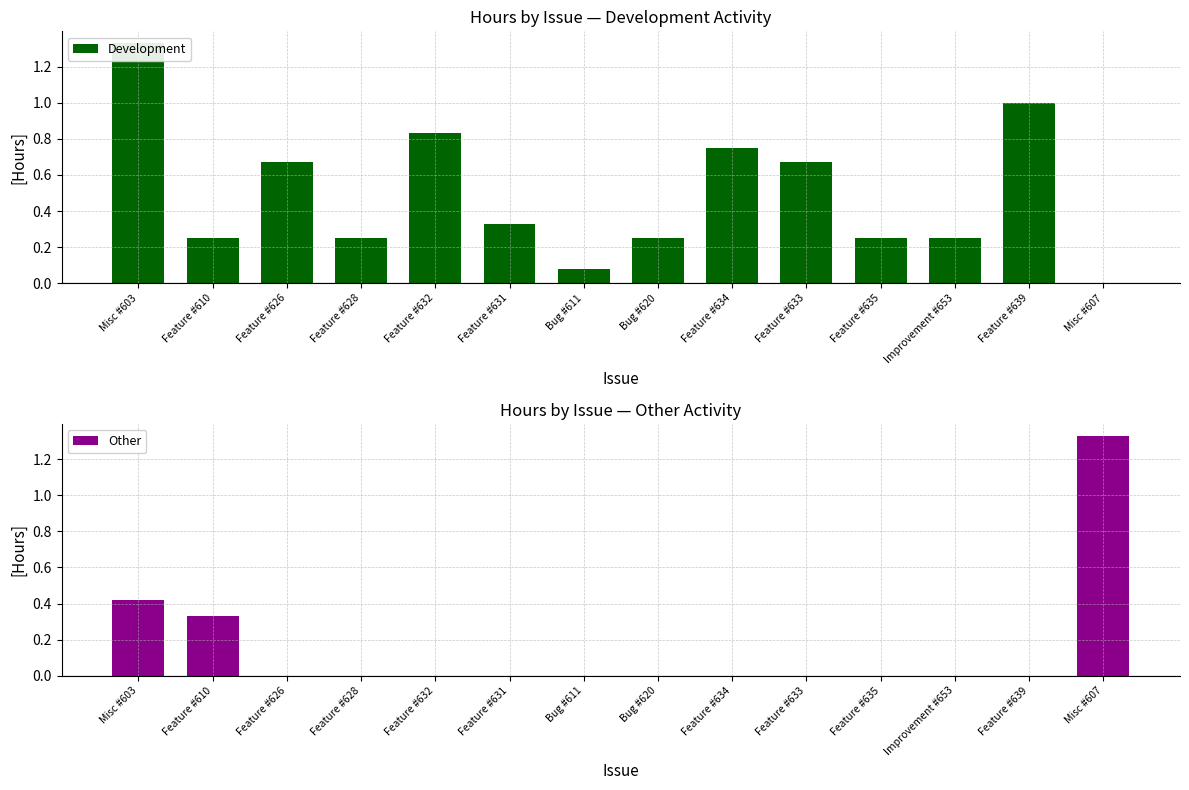

How many values in Development are above zero?

13